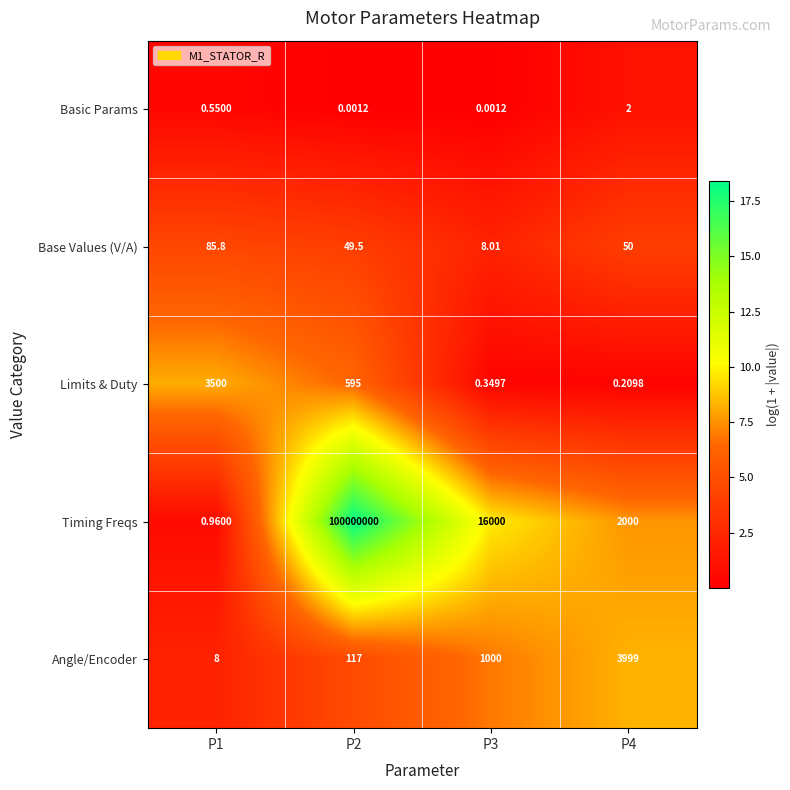

Between P1 and P4, which series saw the biggest shift?

Angle/Encoder